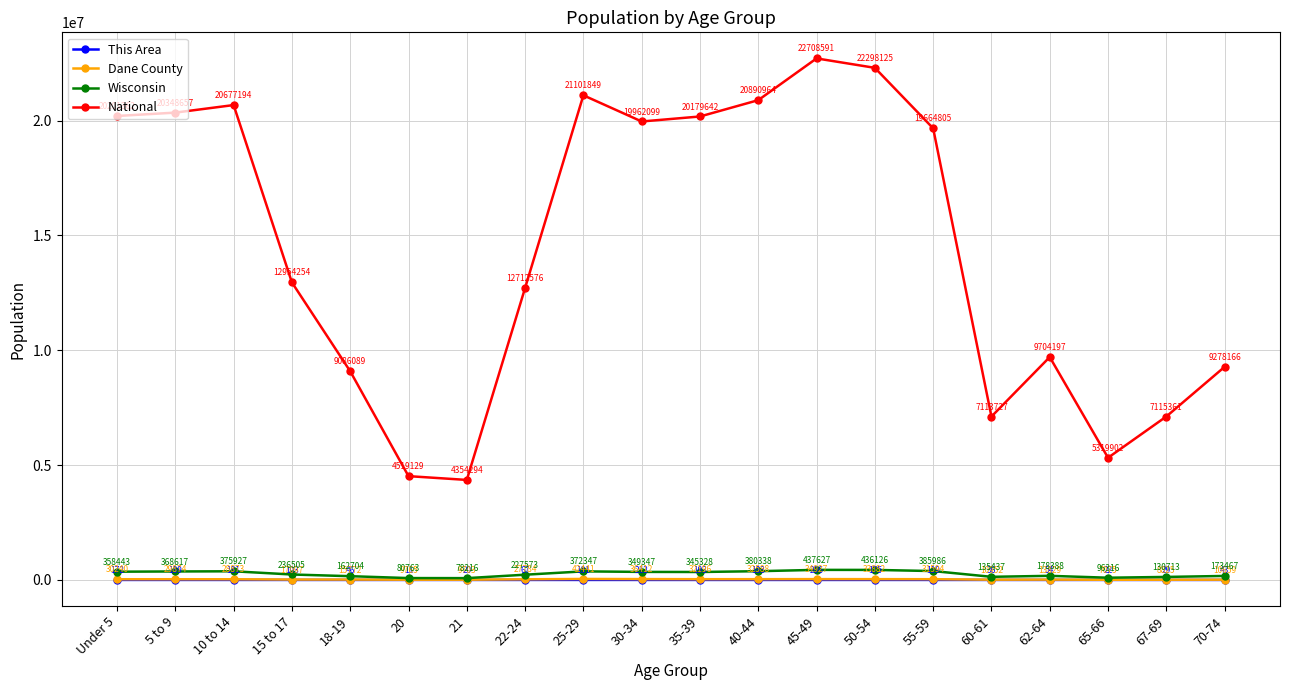

At which category does This Area reach its first local valley?

20